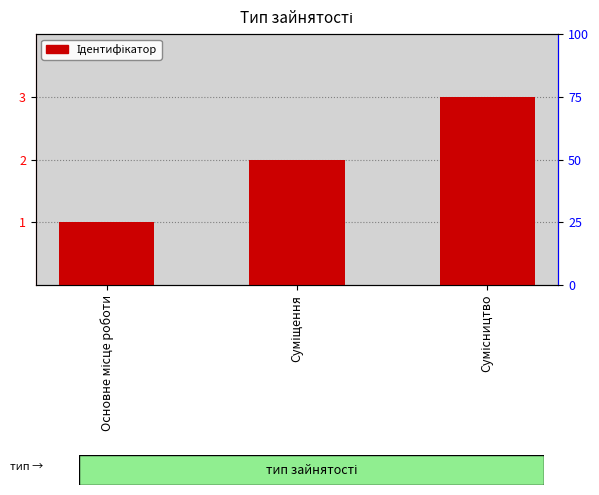

The chart shows a value of 2 at Суміщення. True or false?

True